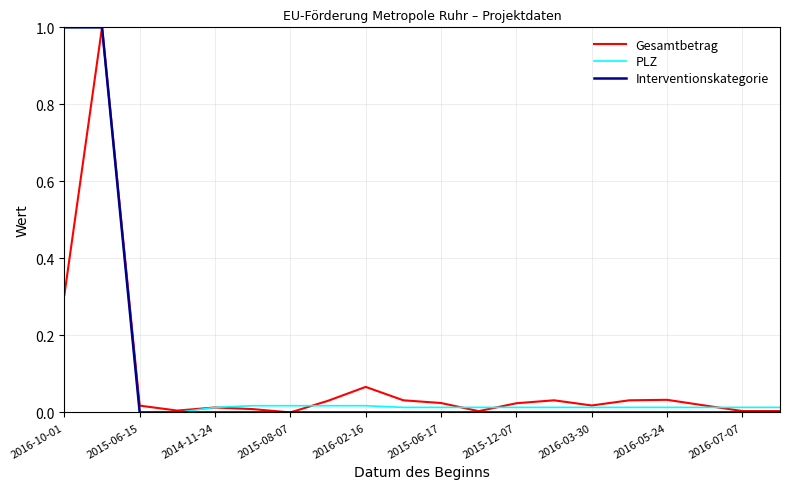

What is the maximum value for Gesamtbetrag?

1.0